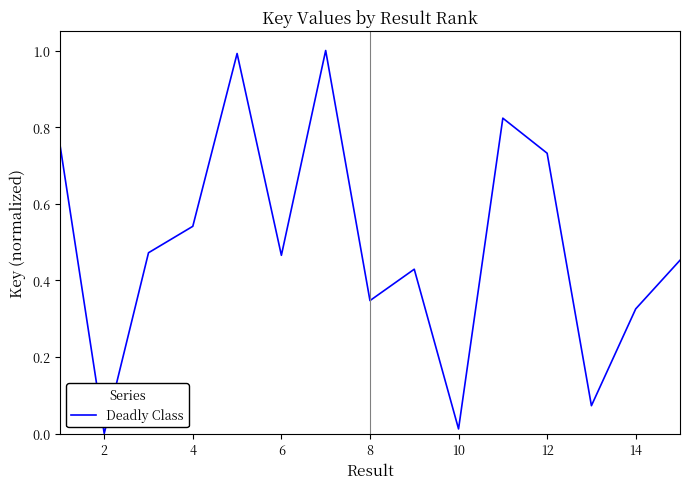

What is the difference between the maximum and minimum values?

1.0